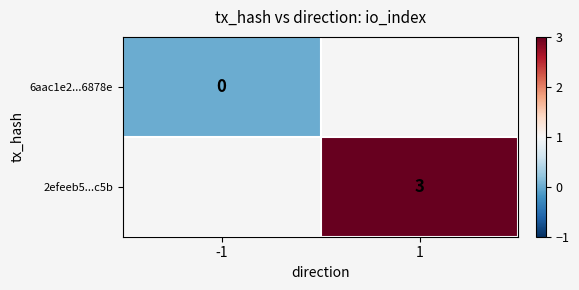

Is the value of 6aac1e2...6878e at 1 greater than the value of 2efeeb5...c5b at 1?

No